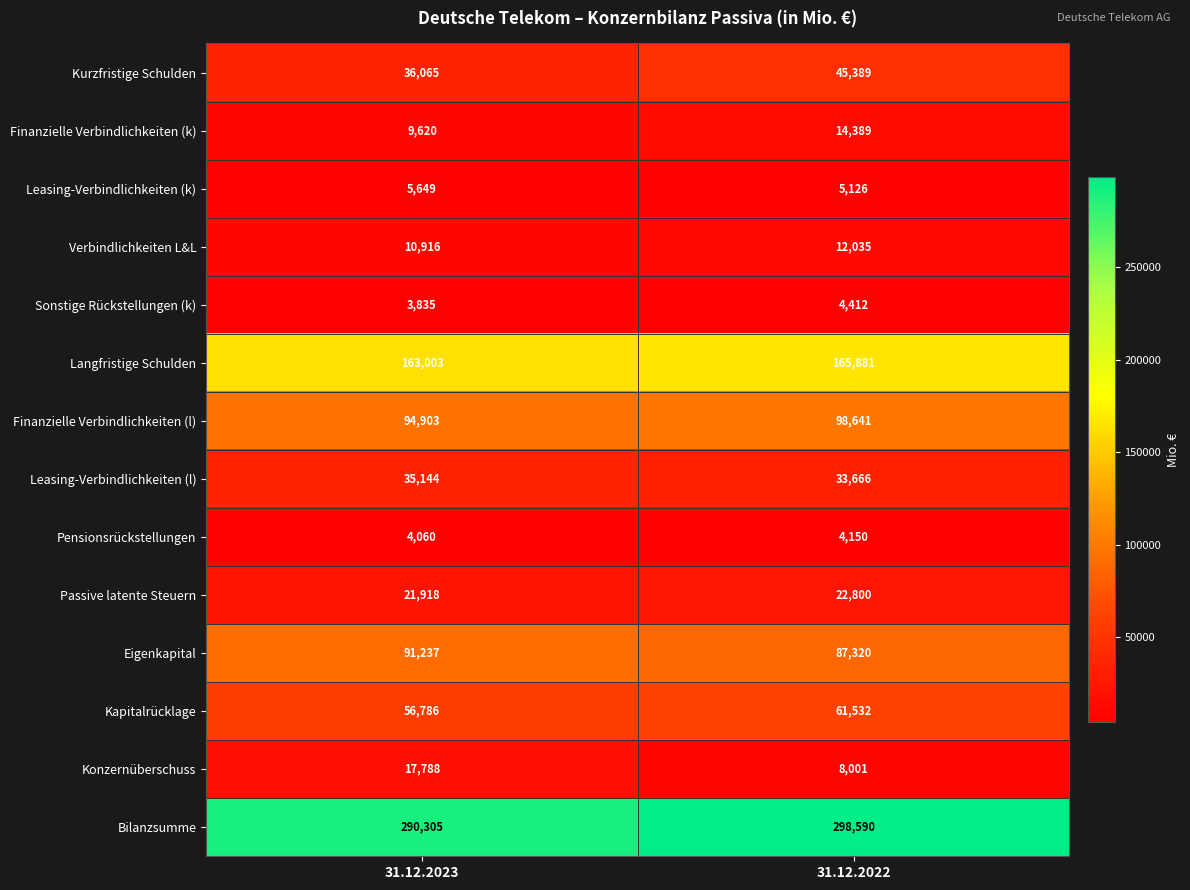

Count the number of categories in the chart.

2